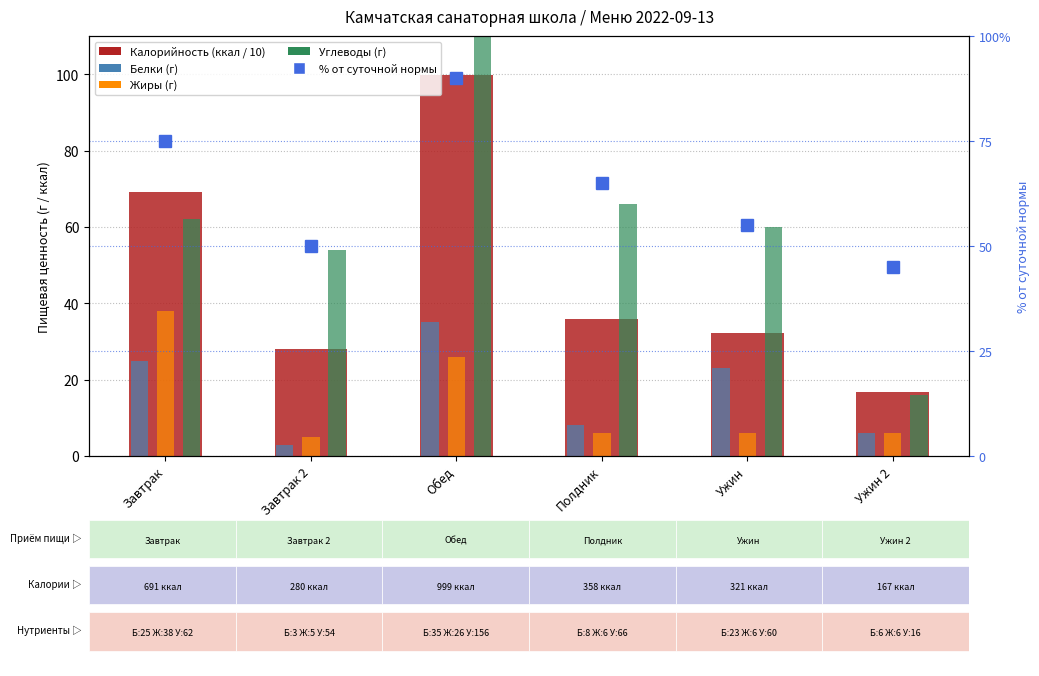

Which has a higher value, Завтрак or Обед?

Обед